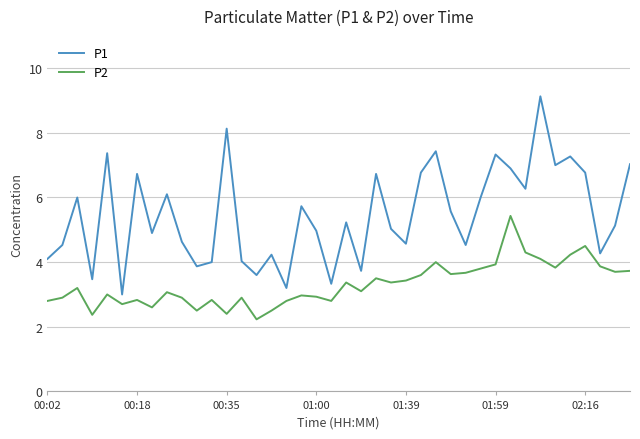

Which series has the widest spread of values?

P1